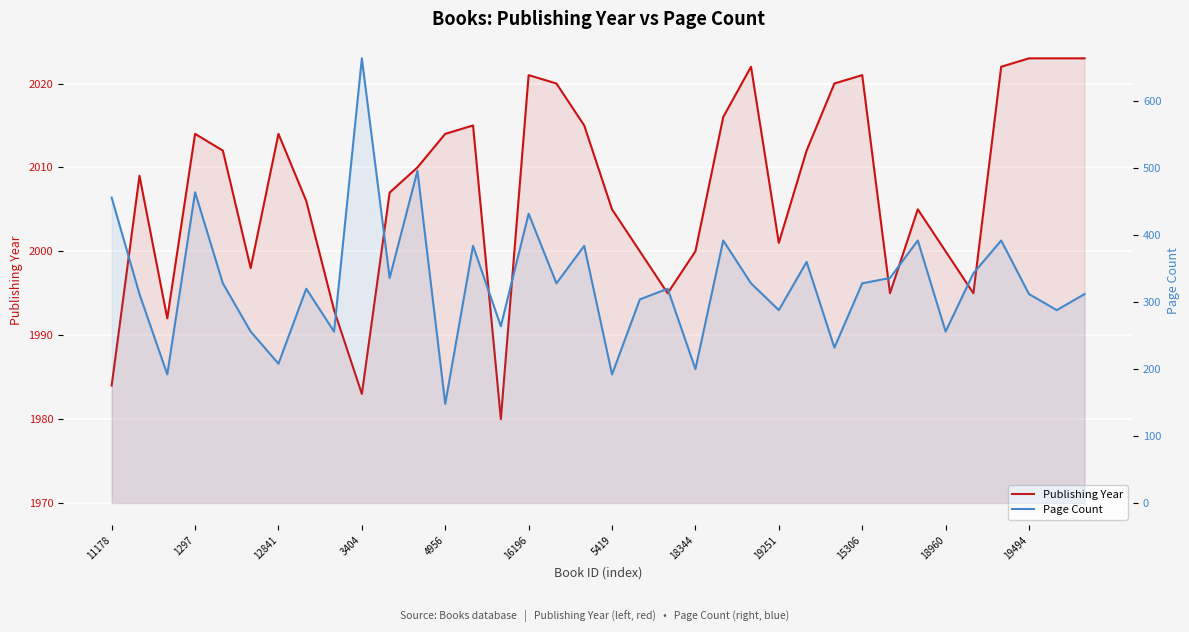

What is the sum of all Publishing Year values?

72265